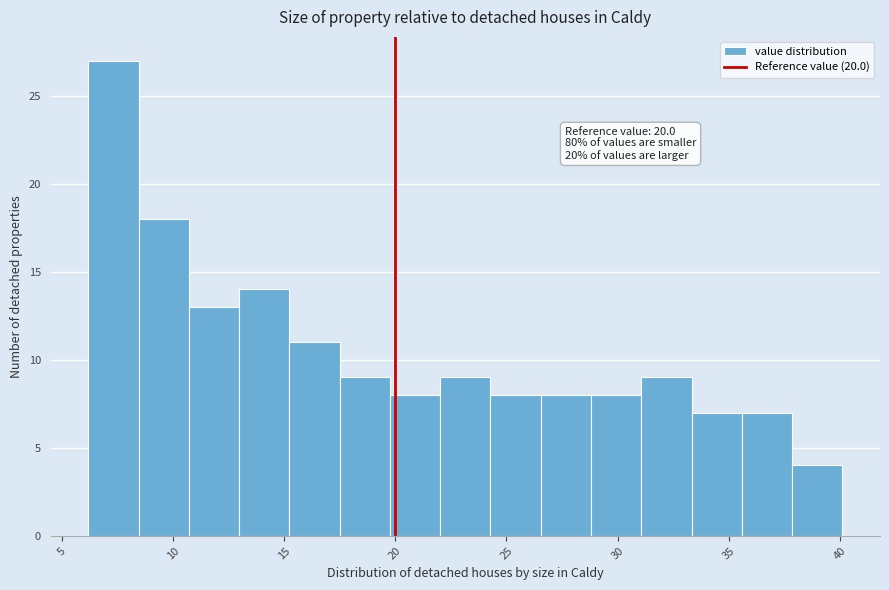

Over which range of the x-axis is the bar tallest?

6.0 to 8.5